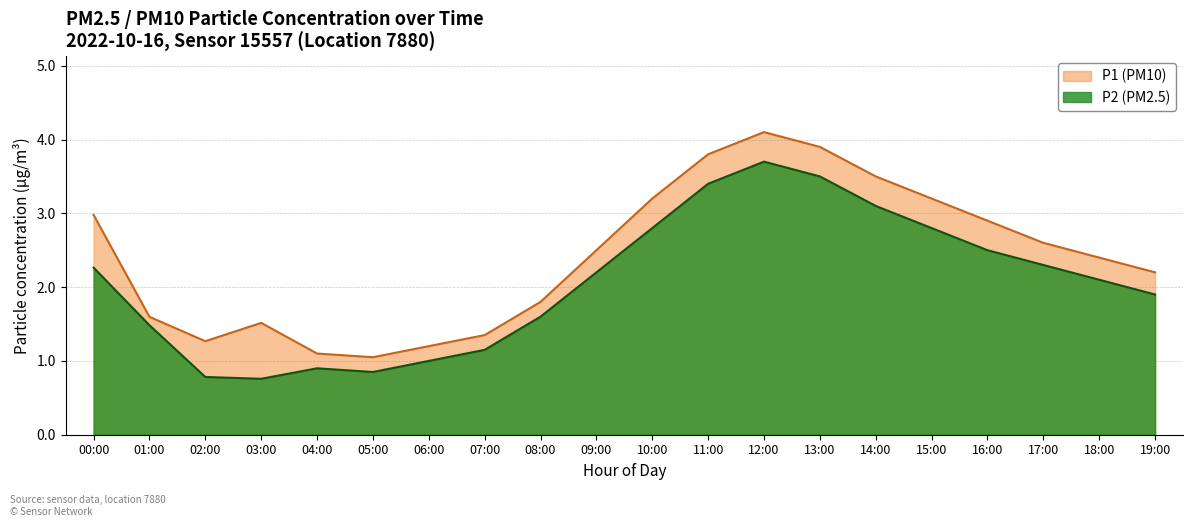

What is the label of the 15th point from the right?

05:00